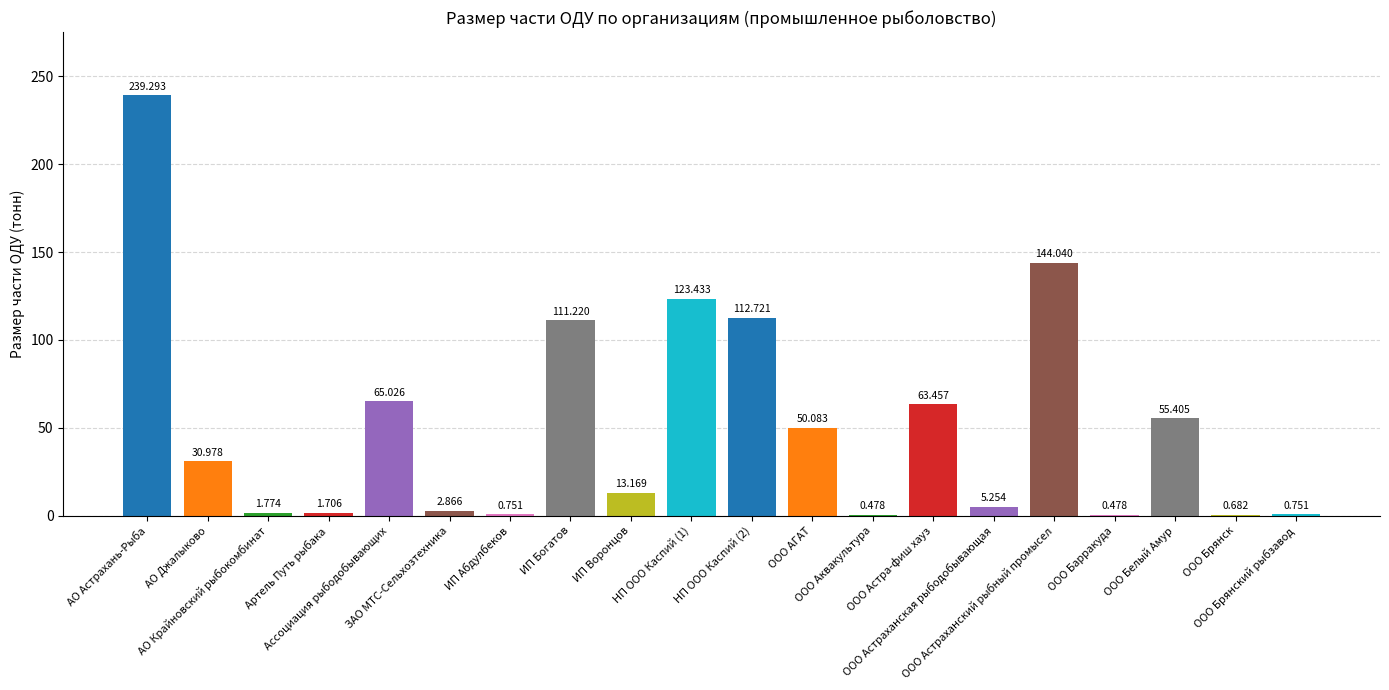

What position from the left is ИП Богатов?

8